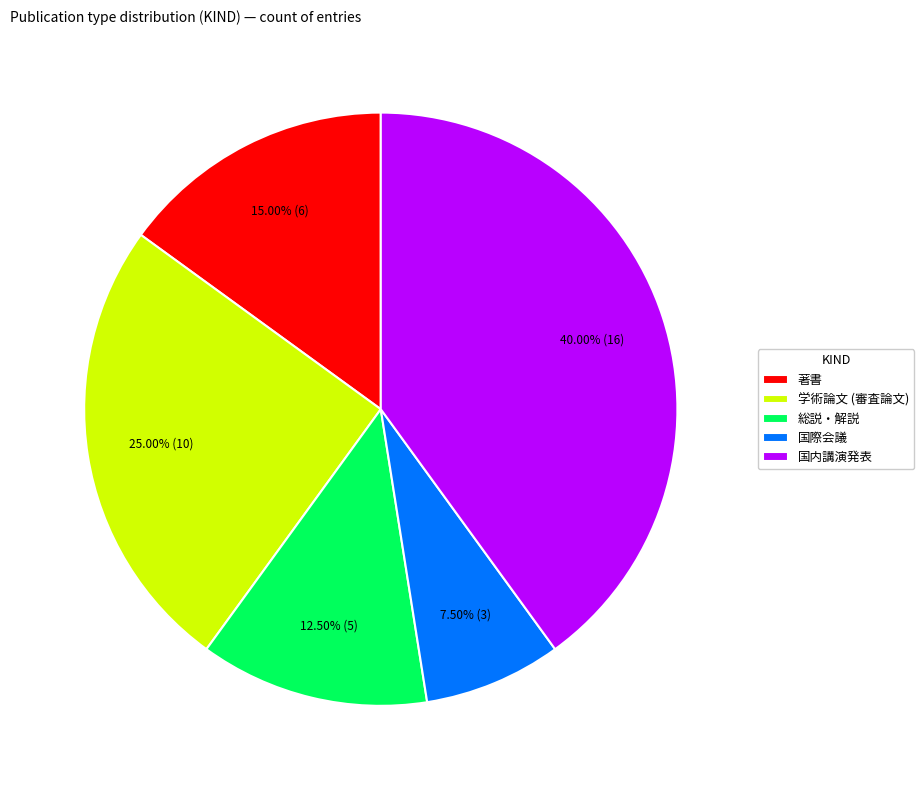

How much of the chart is everything except 国際会議?

92.5%